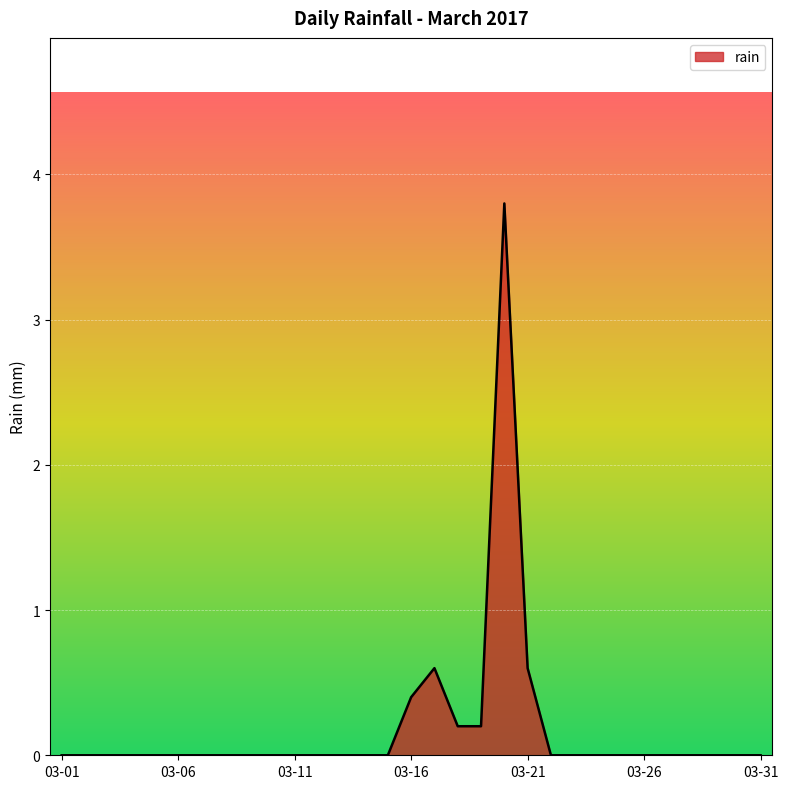

Reading left to right, what are all the values shown in this chart?

0.0	0.0	0.0	0.0	0.0	0.0	0.0	0.0	0.0	0.0	0.0	0.0	0.0	0.0	0.0	0.4	0.6	0.2	0.2	3.8	0.6	0.0	0.0	0.0	0.0	0.0	0.0	0.0	0.0	0.0	0.0